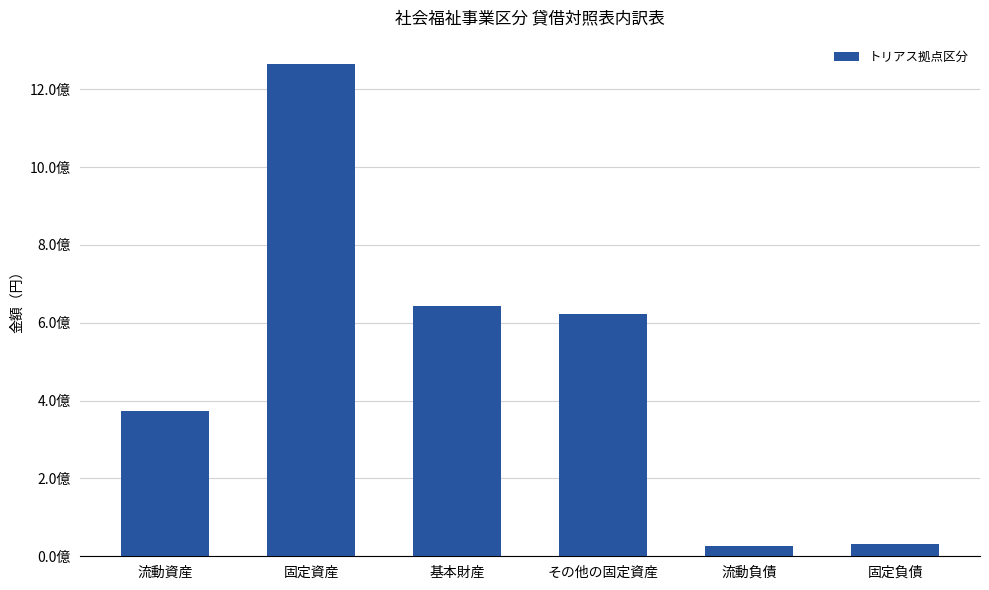

Reading left to right, transcribe all the data shown in this chart.

流動資産=373713589	固定資産=1264113467	基本財産=642396612	その他の固定資産=621716855	流動負債=25998019	固定負債=31766240